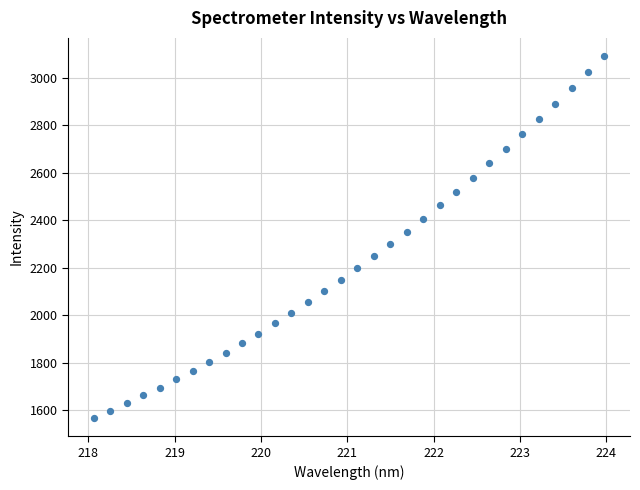

What is the range of X values (max minus min)?

5.9